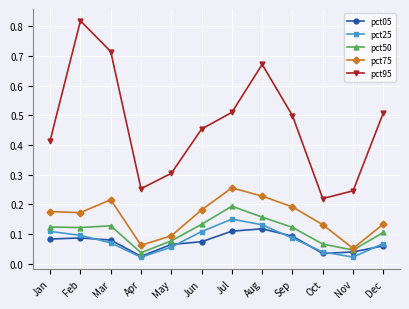

At Dec, list the series in order from smallest to largest.

pct05, pct25, pct50, pct75, pct95